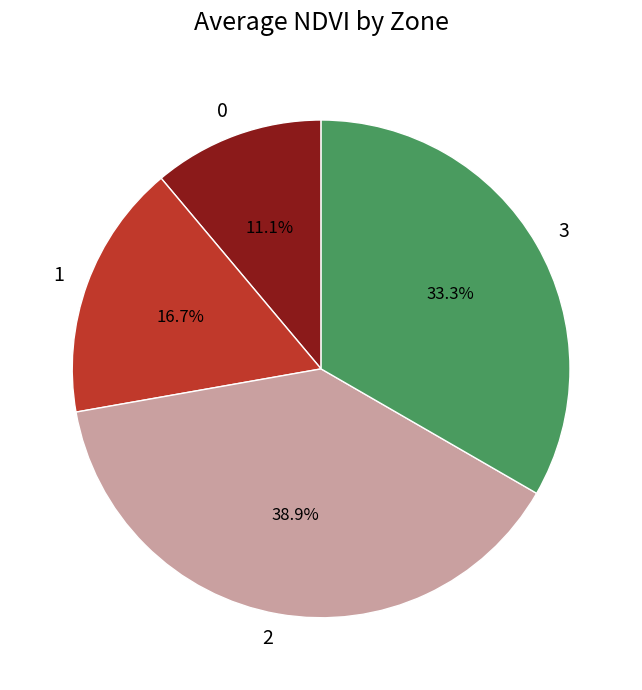

Count the number of slices in the pie.

4